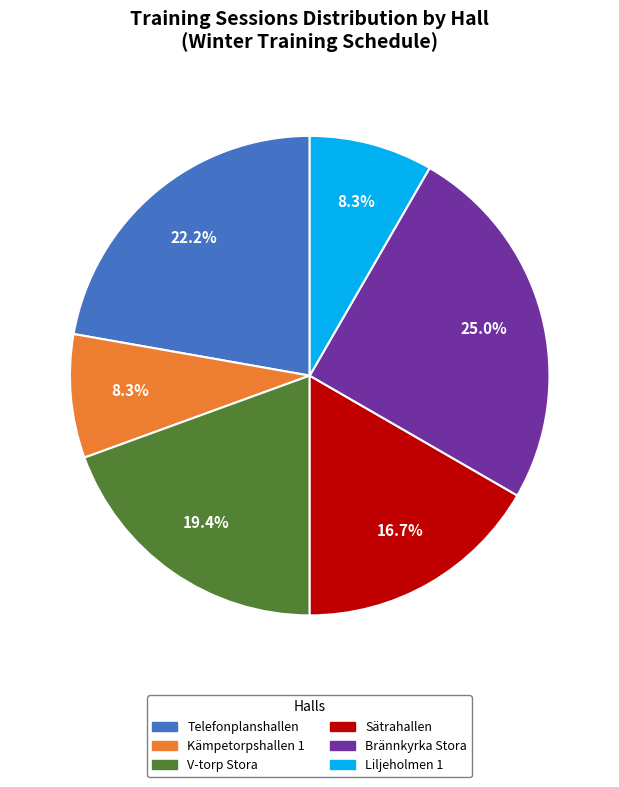

Approximately how many times larger is the value at Kämpetorpshallen 1 compared to Liljeholmen 1?

1.0